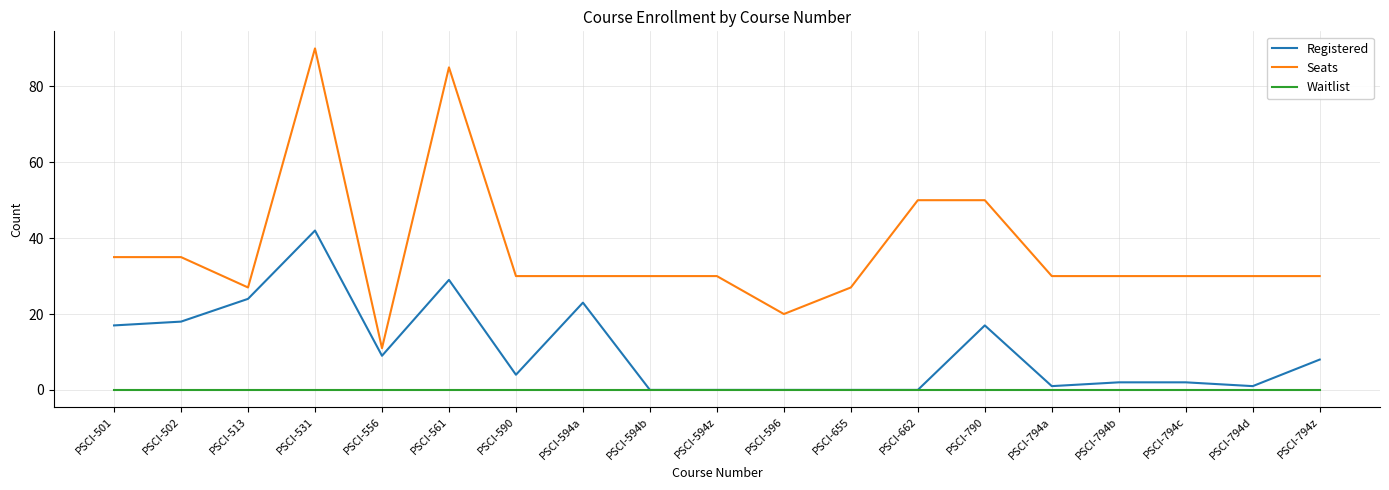

At how many categories does at least one series exceed 84?

2